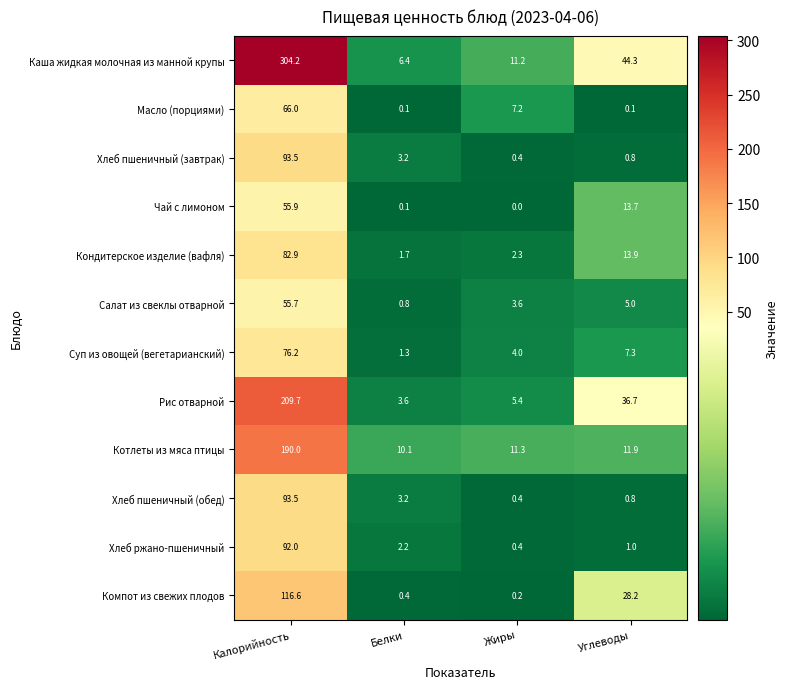

What is the approximate value of Салат из свеклы отварной at Калорийность?

55.7